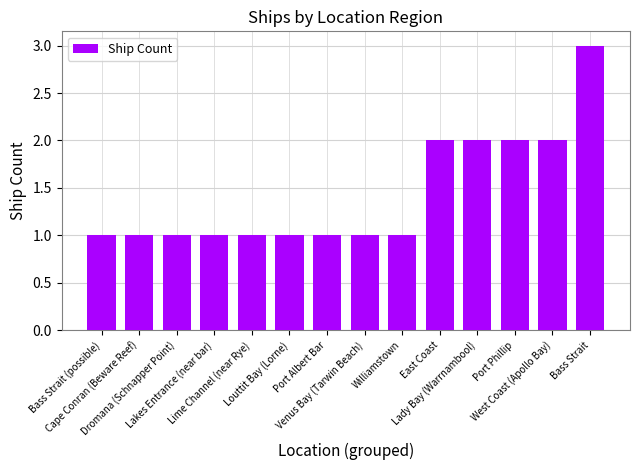

What is the maximum value shown in the chart?

3